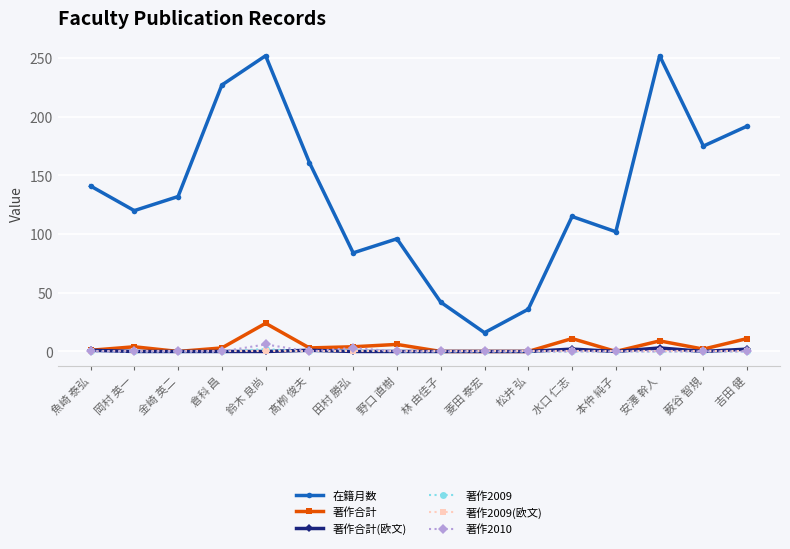

How many lines are shown in the chart?

6